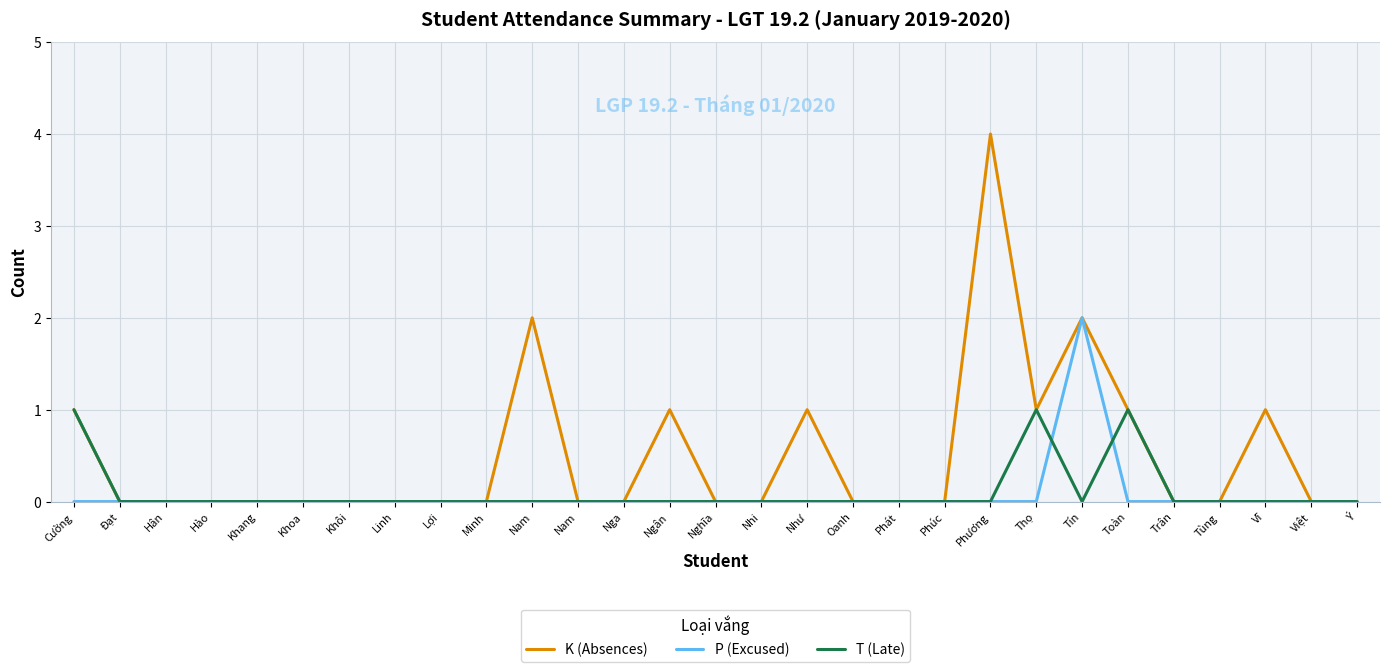

Reading left to right, what are all the values shown in this chart?

K (Absences): 1	0	0	0	0	0	0	0	0	0	2	0	0	1	0	0	1	0	0	0	4	1	2	1	0	0	1	0	0
P (Excused): 0	0	0	0	0	0	0	0	0	0	0	0	0	0	0	0	0	0	0	0	0	0	2	0	0	0	0	0	0
T (Late): 1	0	0	0	0	0	0	0	0	0	0	0	0	0	0	0	0	0	0	0	0	1	0	1	0	0	0	0	0